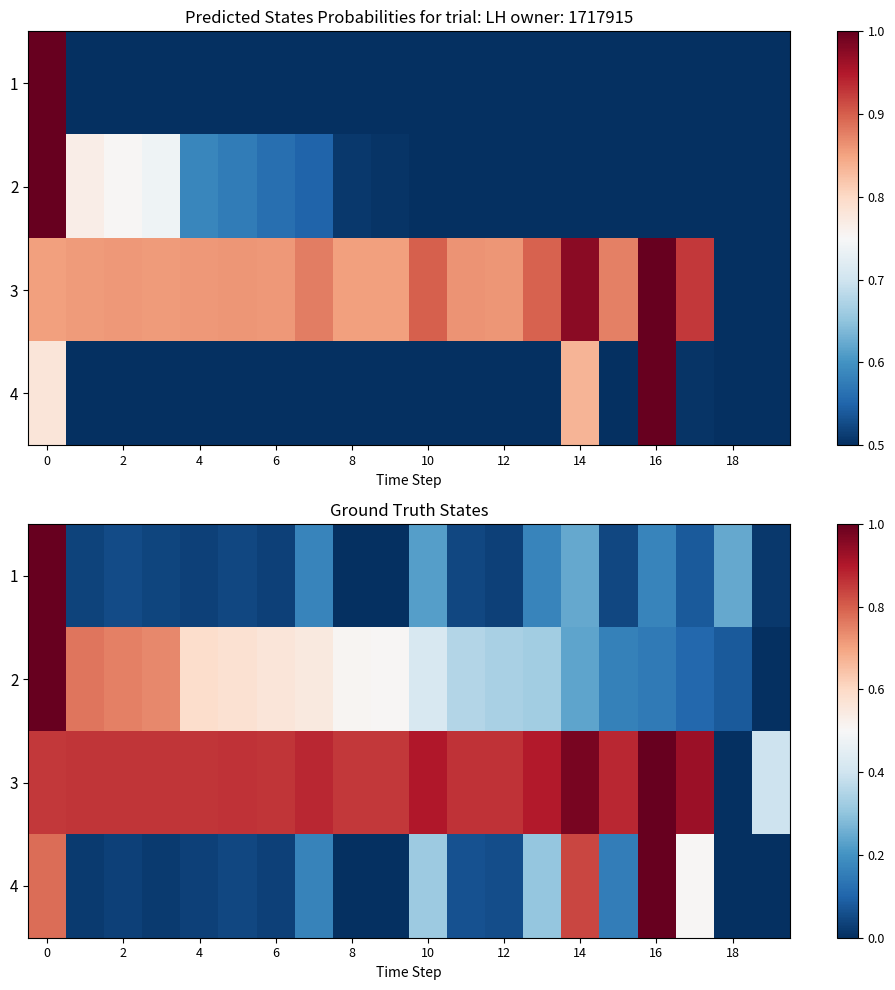

How many values in row_3 are above zero?

16